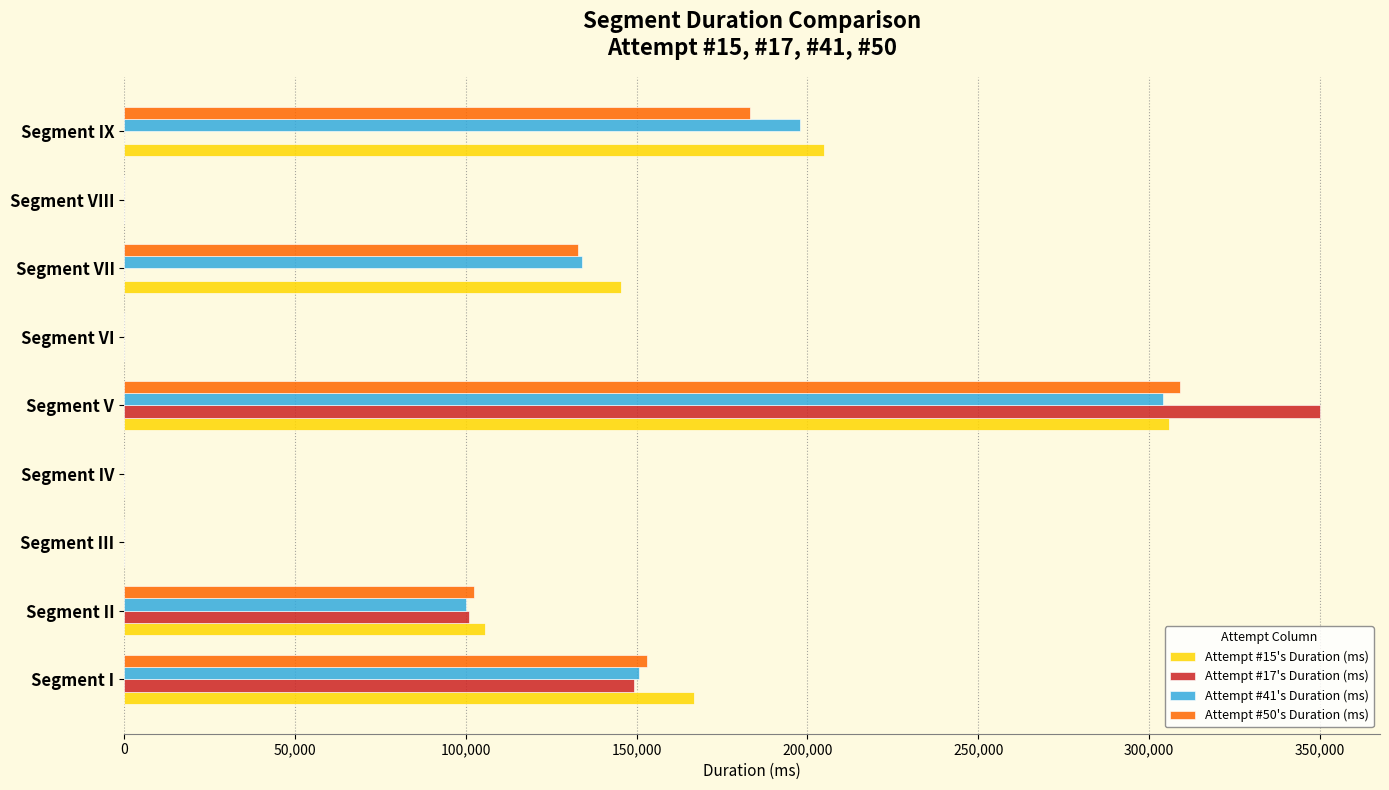

Which label corresponds to the largest value in the chart?

Segment V